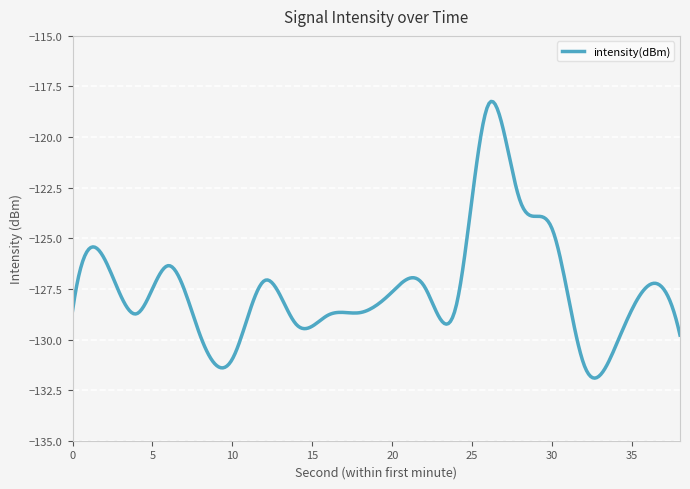

What is the maximum value shown in the chart?

-118.2